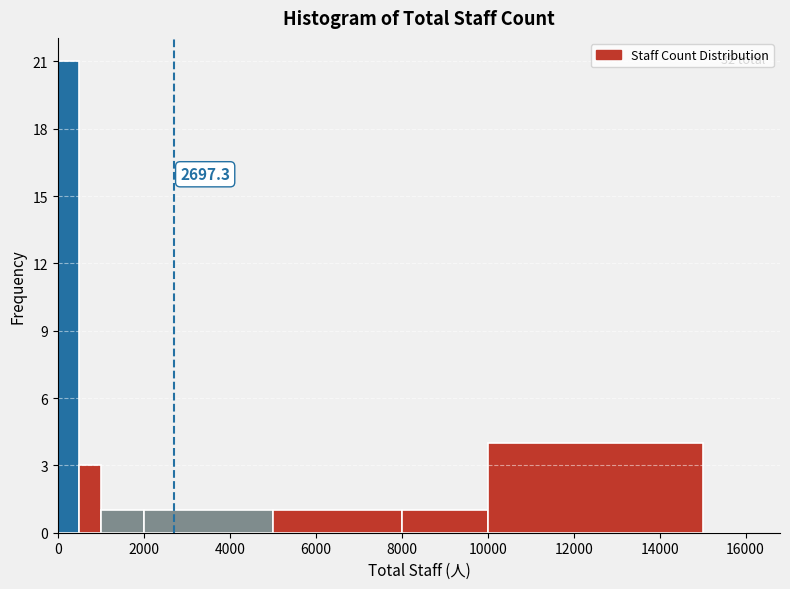

Read against the x-axis, roughly where is the centre of the tallest bar?

200